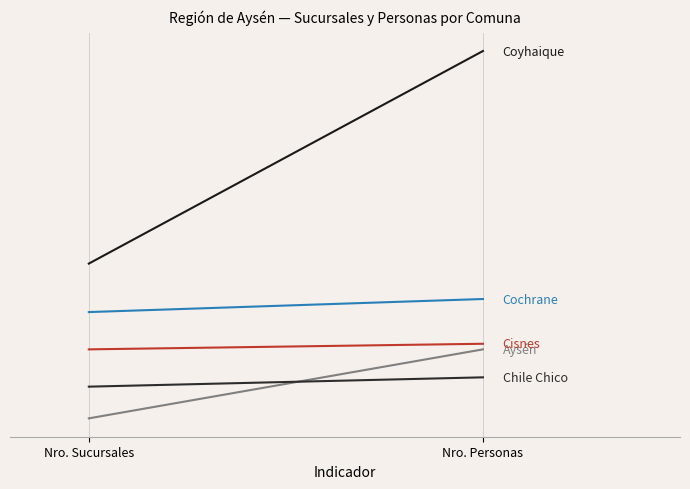

What is the sum of the Aysén values at Nro. Sucursales and Nro. Personas?

45